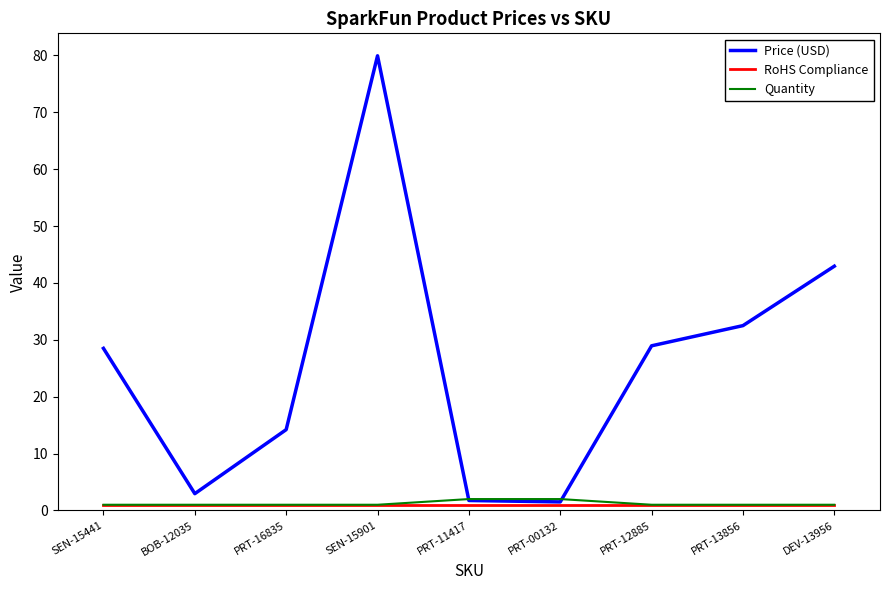

Count the number of data series in this chart.

3